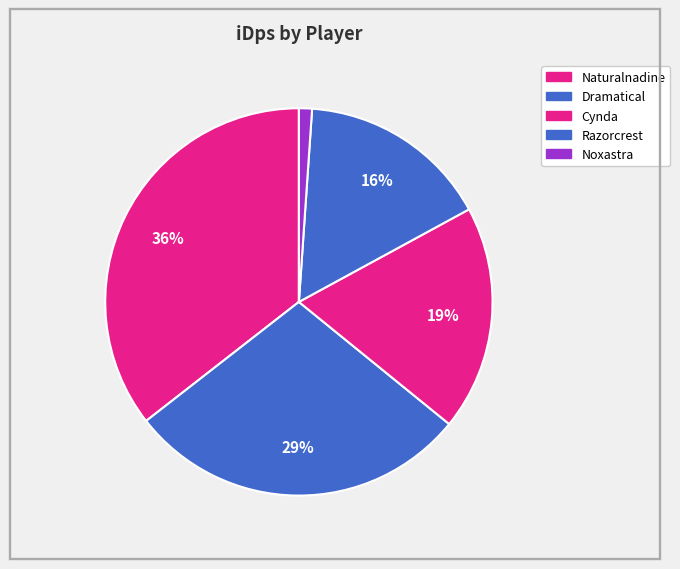

To the nearest percent, what is the average slice percentage?

20%